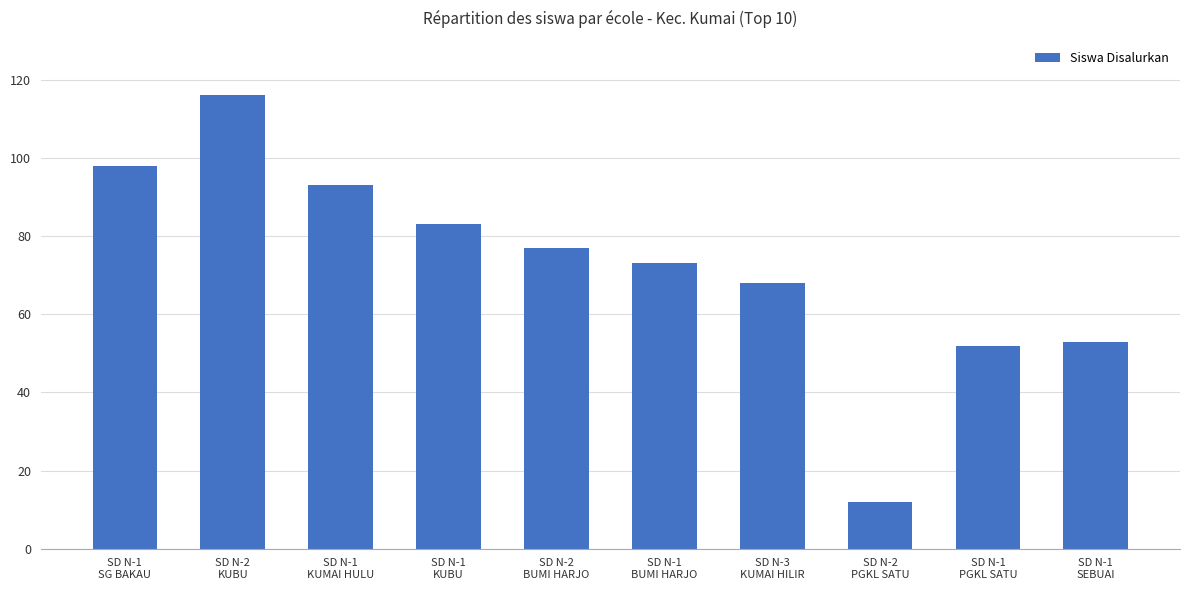

Are the bars grouped side by side (vs. stacked)?

No